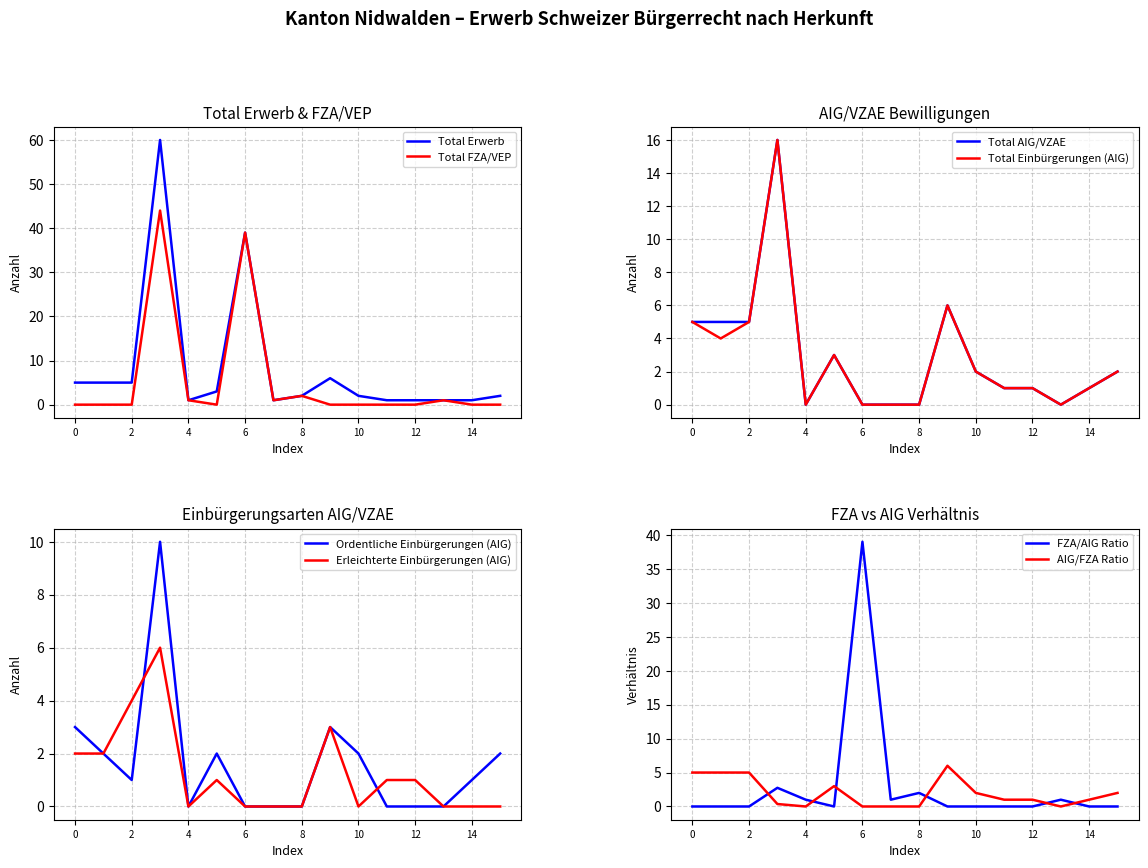

Does the chart have visible grid lines?

Yes